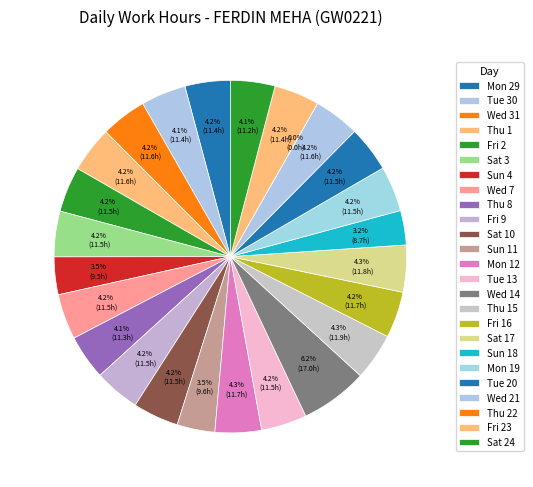

Rank the categories by value from lowest to highest.

Thu 22, Sun 18, Sun 4, Sun 11, Sat 24, Thu 8, Tue 30, Fri 23, Mon 29, Fri 2, Mon 19, Wed 7, Sat 3, Fri 9, Tue 13, Tue 20, Sat 10, Wed 31, Thu 1, Wed 21, Fri 16, Mon 12, Sat 17, Thu 15, Wed 14